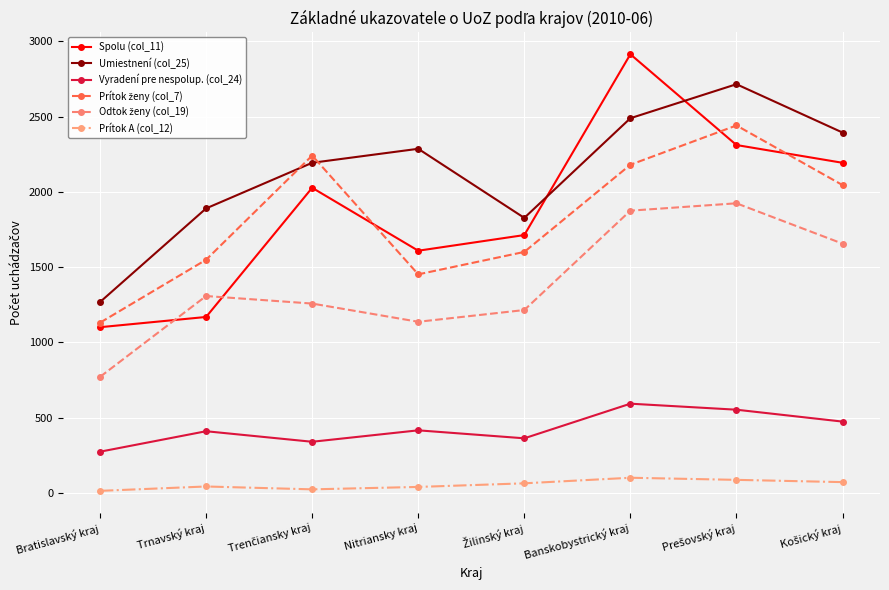

True or false: Prítok A (col_12) and Umiestnení (col_25) cross at least once.

False